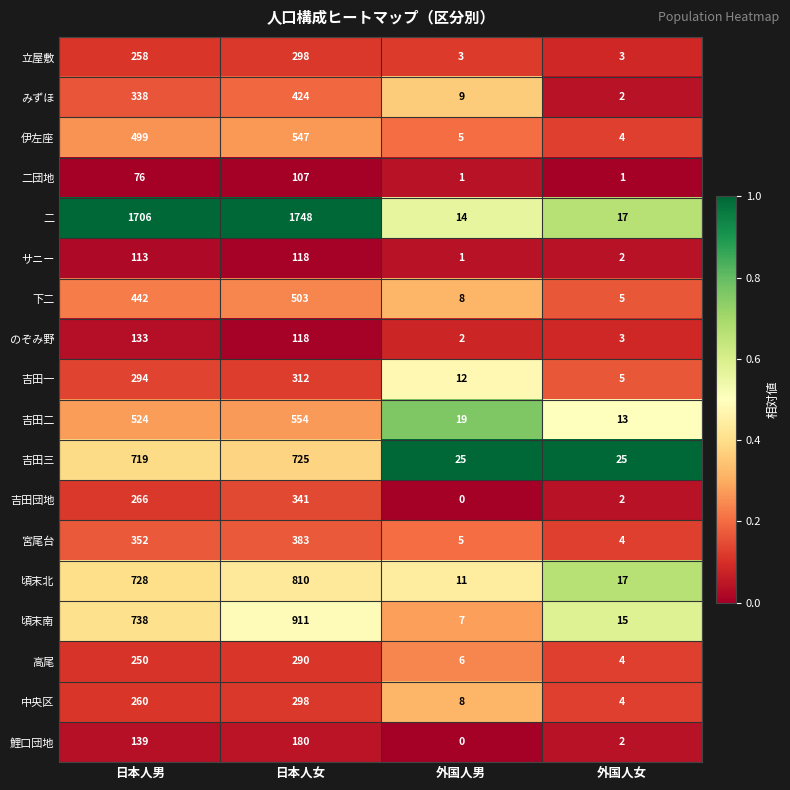

Which series changed the most between 日本人女 and 外国人女?

二